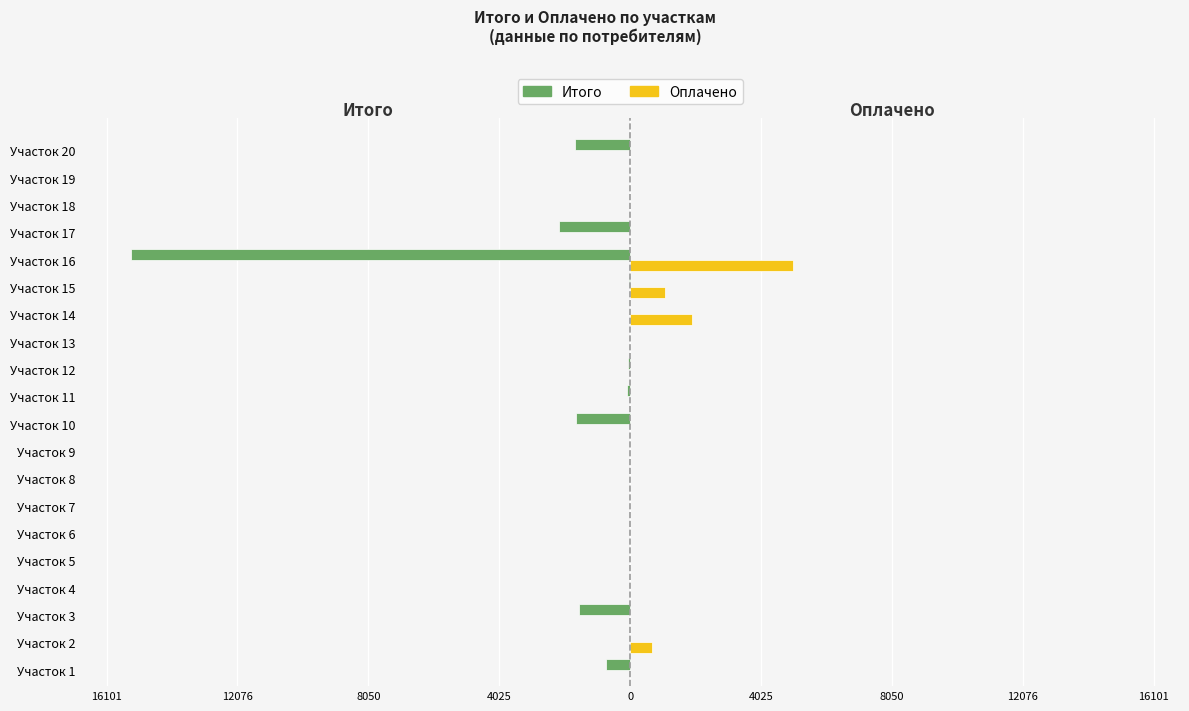

Reading right to left, transcribe all the data shown in this chart.

Итого: -1698.0	0.0	0.0	-2179.8	-15335.0	-33.1	0.0	-5.7	-53.1	-98.7	-1671.2	-2.9	0.0	0.0	0.0	-19.8	0.0	-1562.6	0.0	-753.2
Оплачено: 0.0	0.0	0.0	0.0	5000.0	1055.8	1900.0	0.0	0.0	0.0	0.0	0.0	0.0	0.0	0.0	0.0	0.0	0.0	677.2	0.0